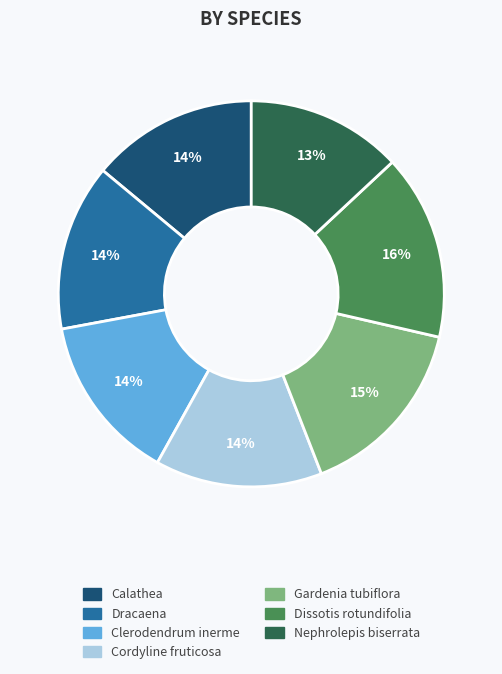

Is the sum of Calathea and Clerodendrum inerme greater than half?

No